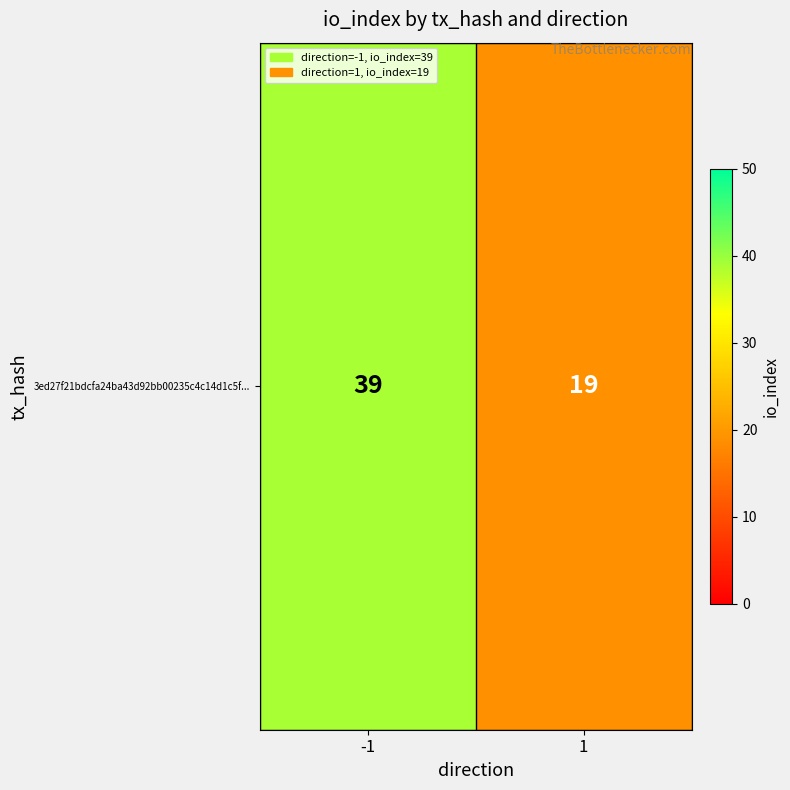

Which category has the highest value across all series?

-1